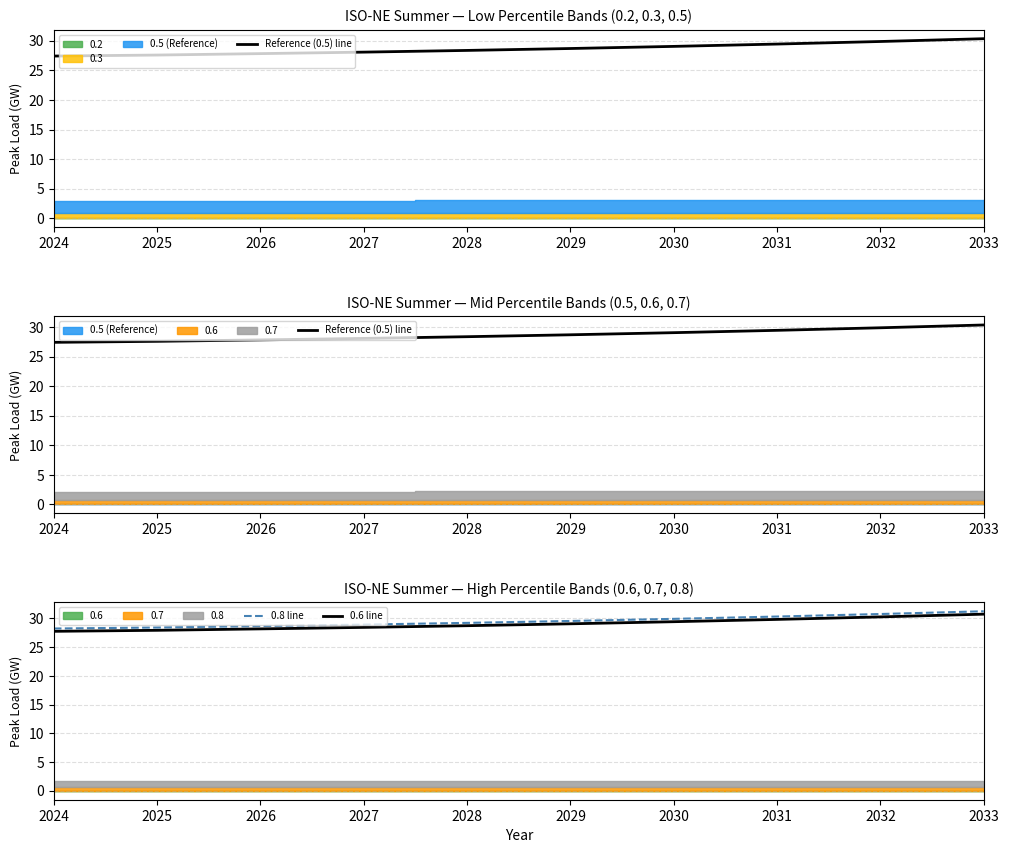

True or false: 0.6 line has a value of 28.4 at 2027.

True